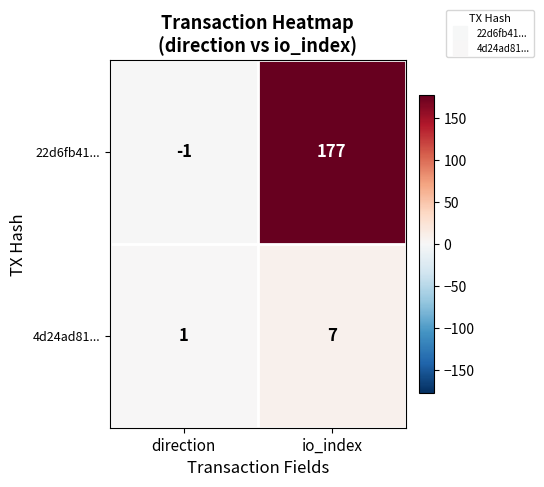

Where is 4d24ad81... nearest to the value 4?

direction